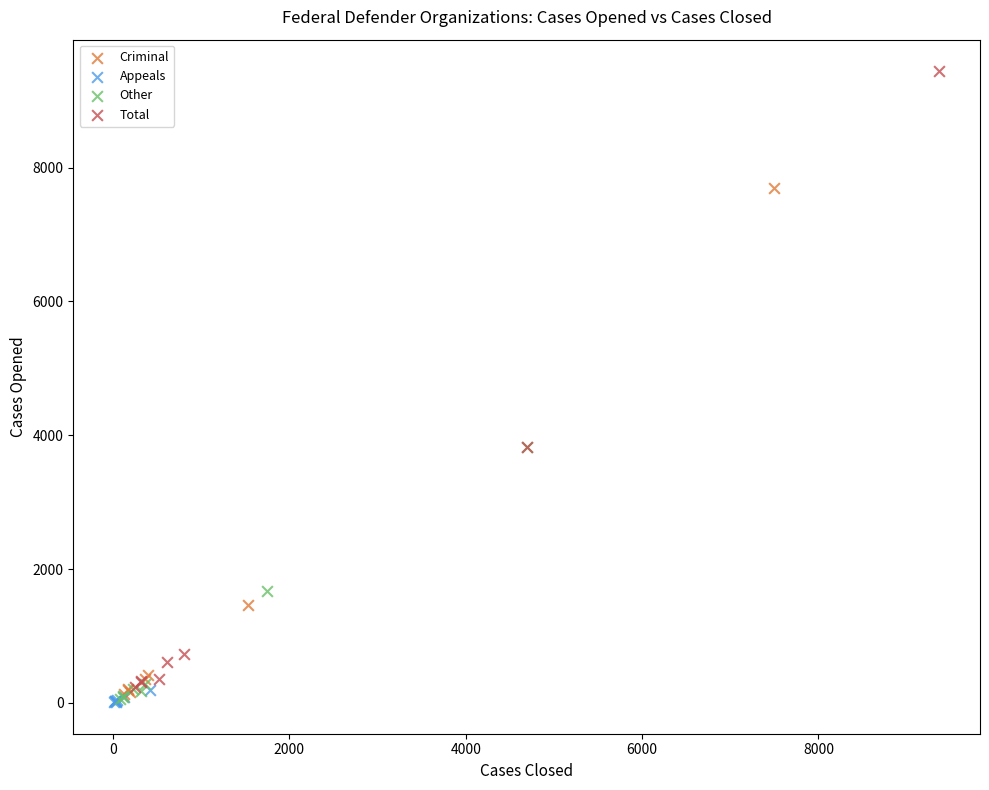

Which series contains the highest Y value?

Total